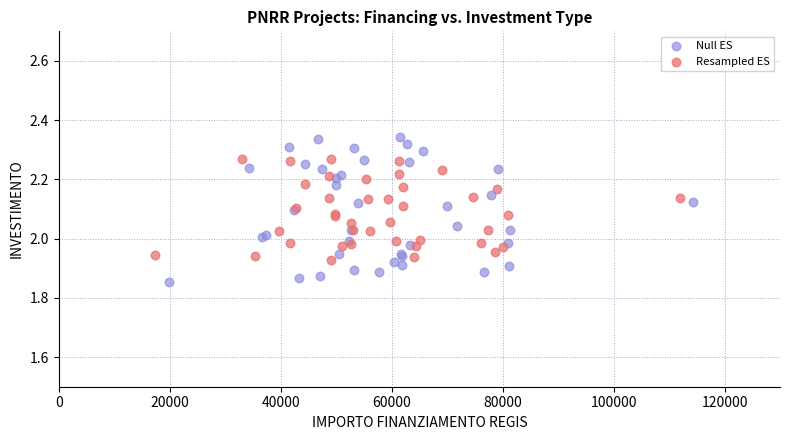

Which series has the widest spread of Y values?

Null ES